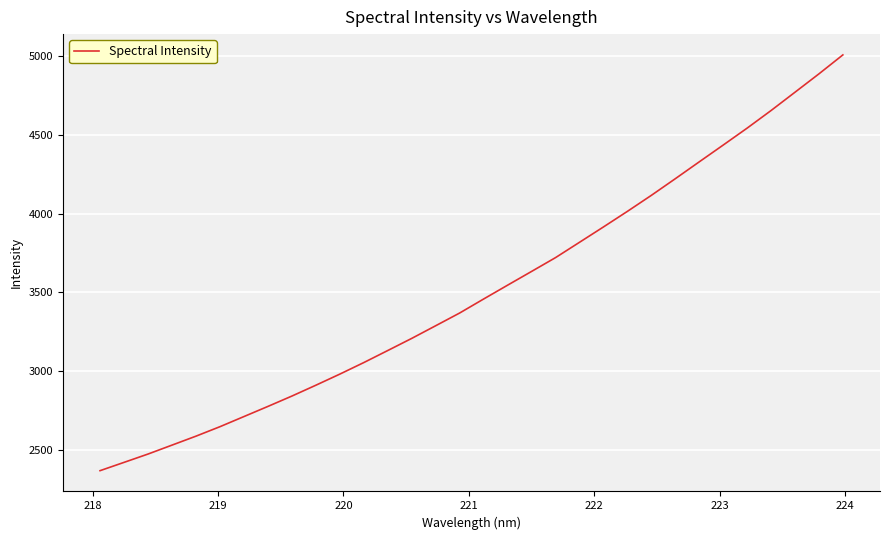

What is the maximum value shown in the chart?

5006.5